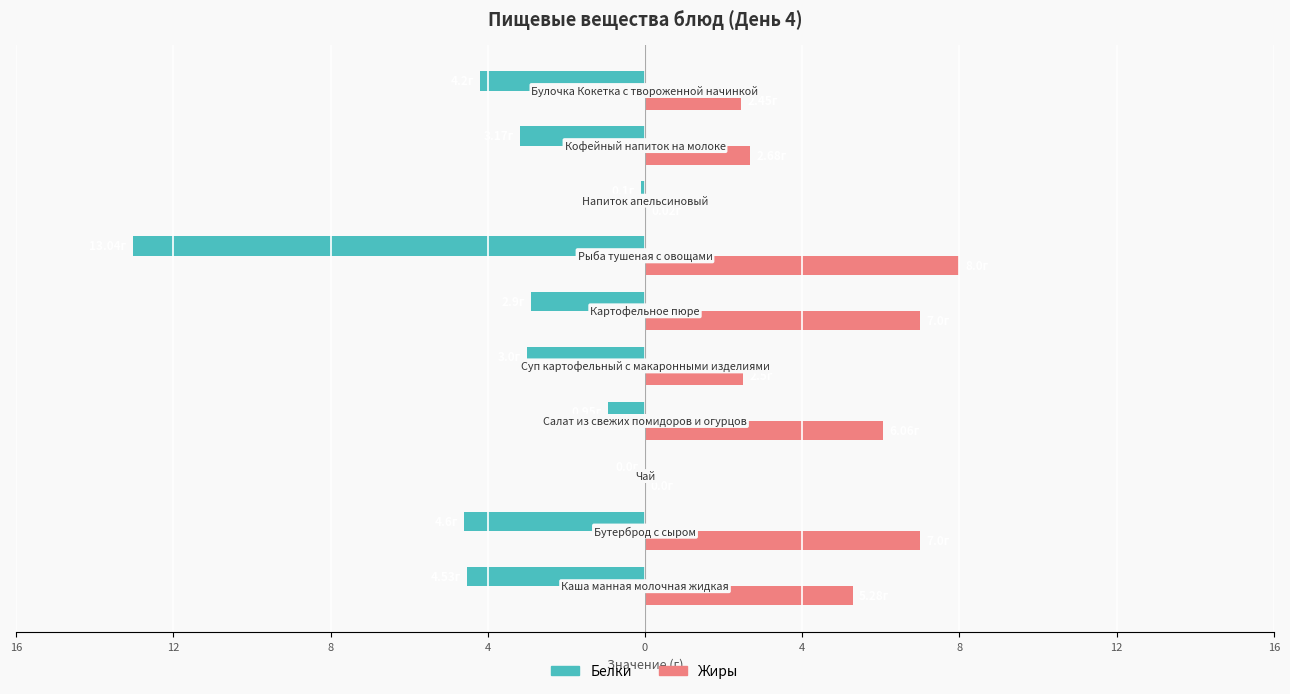

Reading left to right, transcribe all the data shown in this chart.

Белки: -4.5	-4.6	0.0	-0.9	-3.0	-2.9	-13.0	-0.1	-3.2	-4.2
Жиры: 5.3	7.0	0.0	6.1	2.5	7.0	8.0	0.0	2.7	2.5